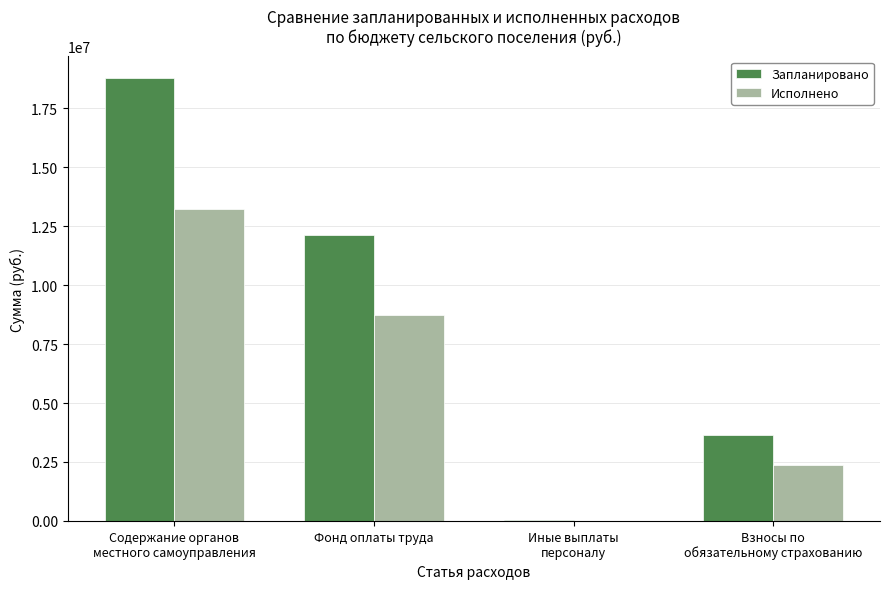

The Запланировано series shows 25939494.8 at Содержание органов
местного самоуправления. True or false?

False